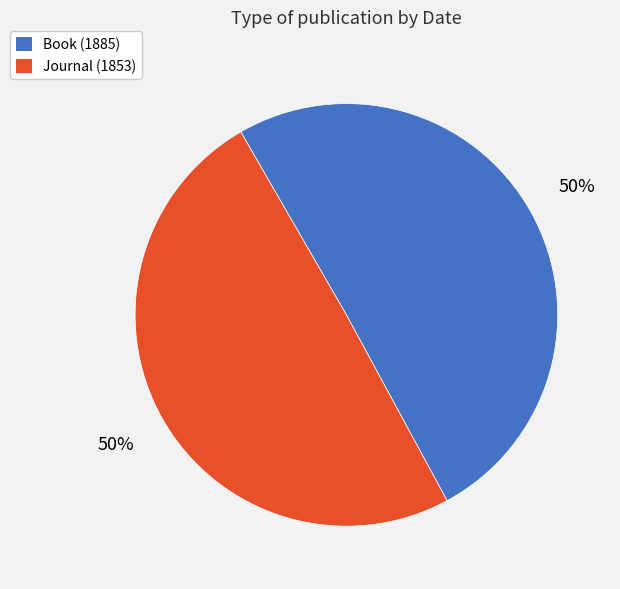

How many slices are in this pie chart?

2